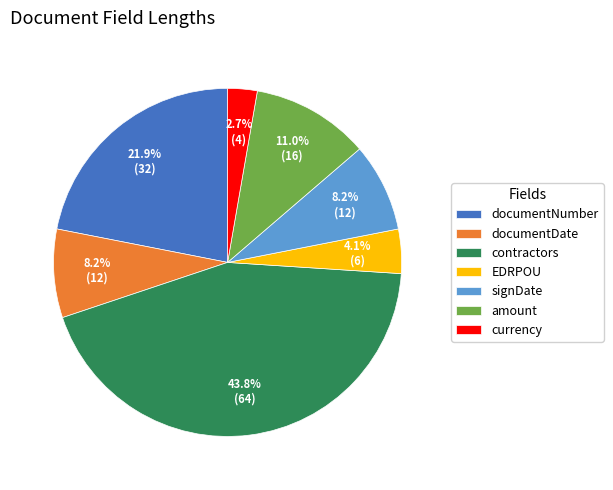

To the nearest percent, what is the difference between the largest and smallest slice percentages?

41%